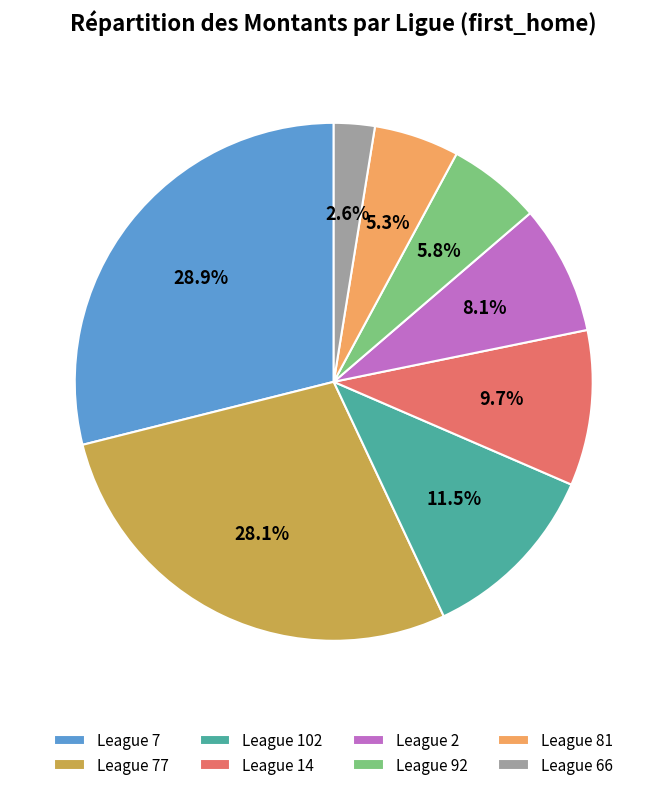

Between League 81 and League 66, which is larger?

League 81